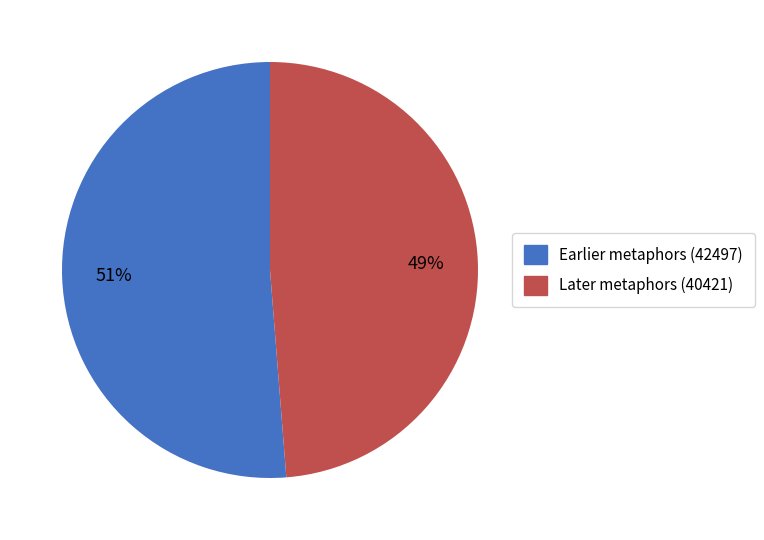

True or false: Earlier metaphors (42497) accounts for 51% of the total.

True